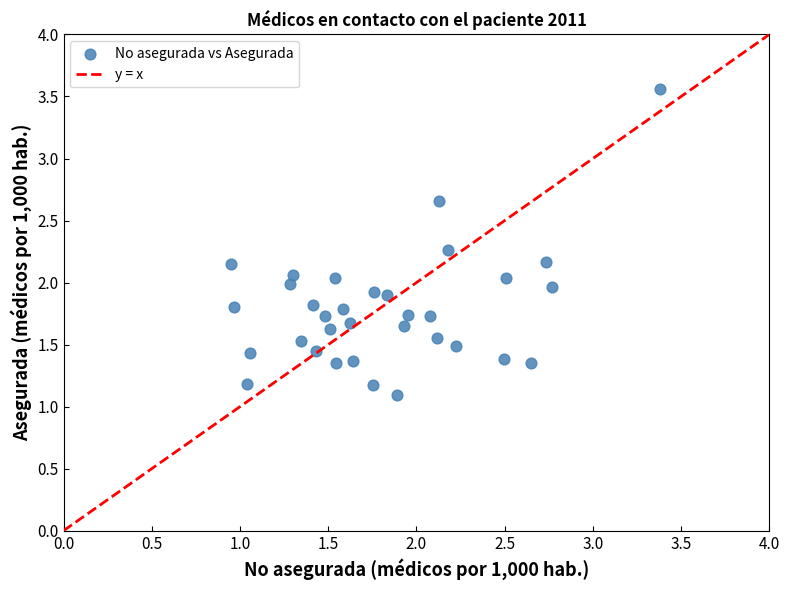

What is the range of X values (max minus min)?

2.4